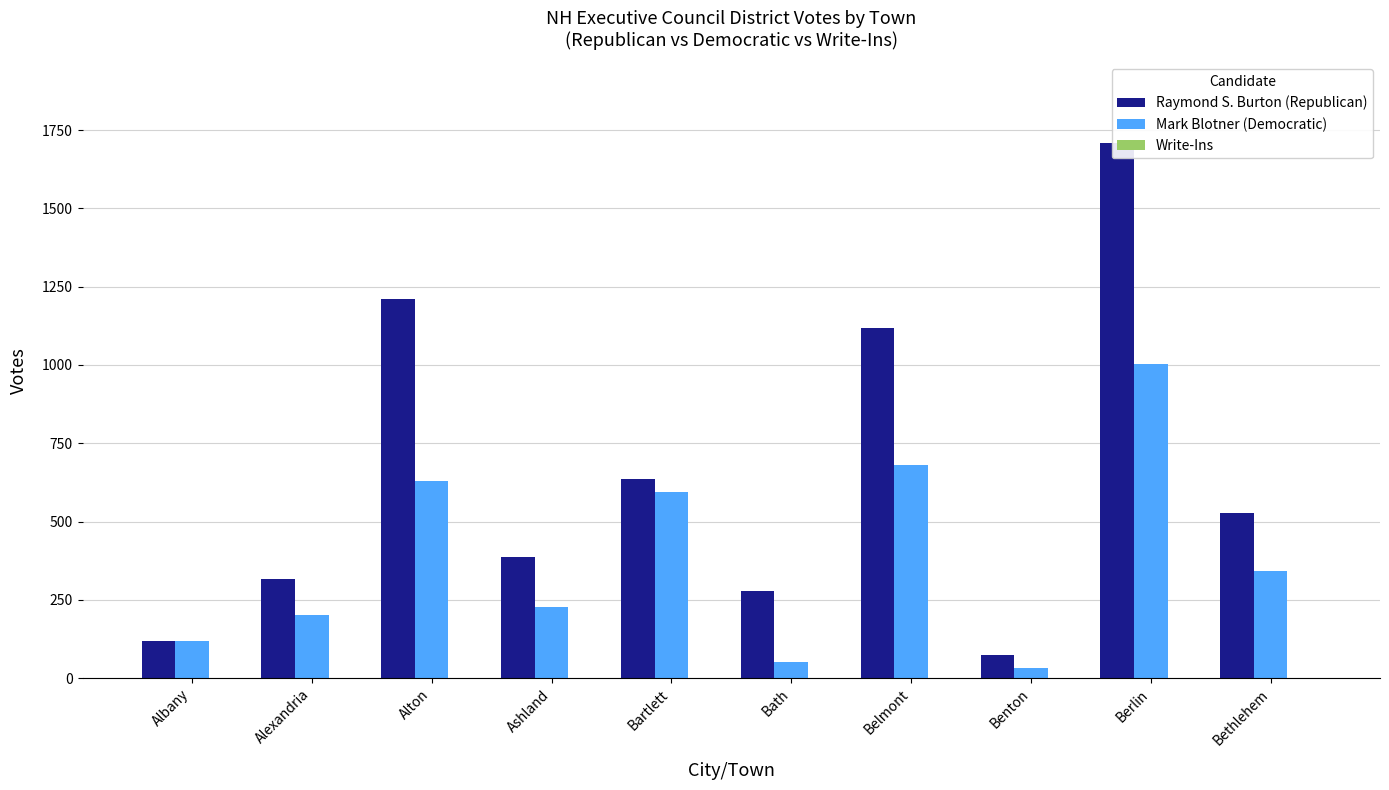

What is the difference between the highest and lowest values at Bethlehem?

527